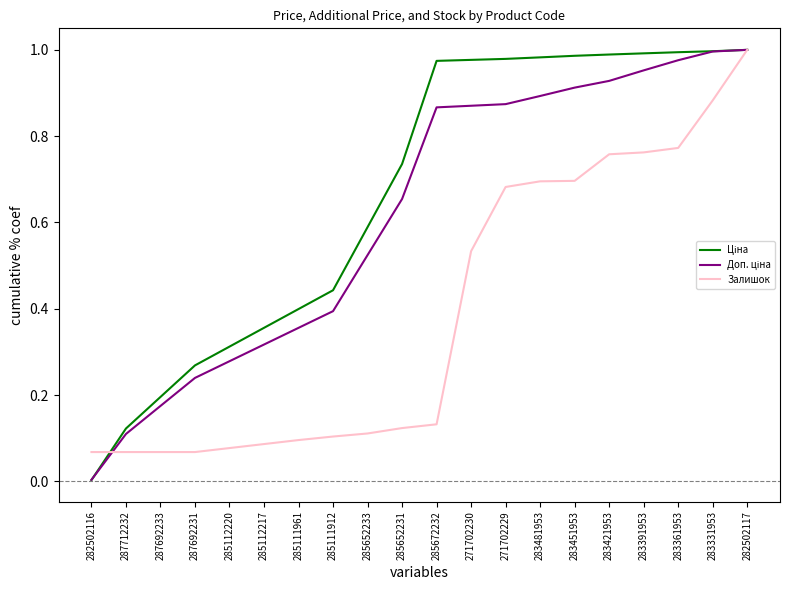

Which series changed the most between 271702230 and 283421953?

Залишок